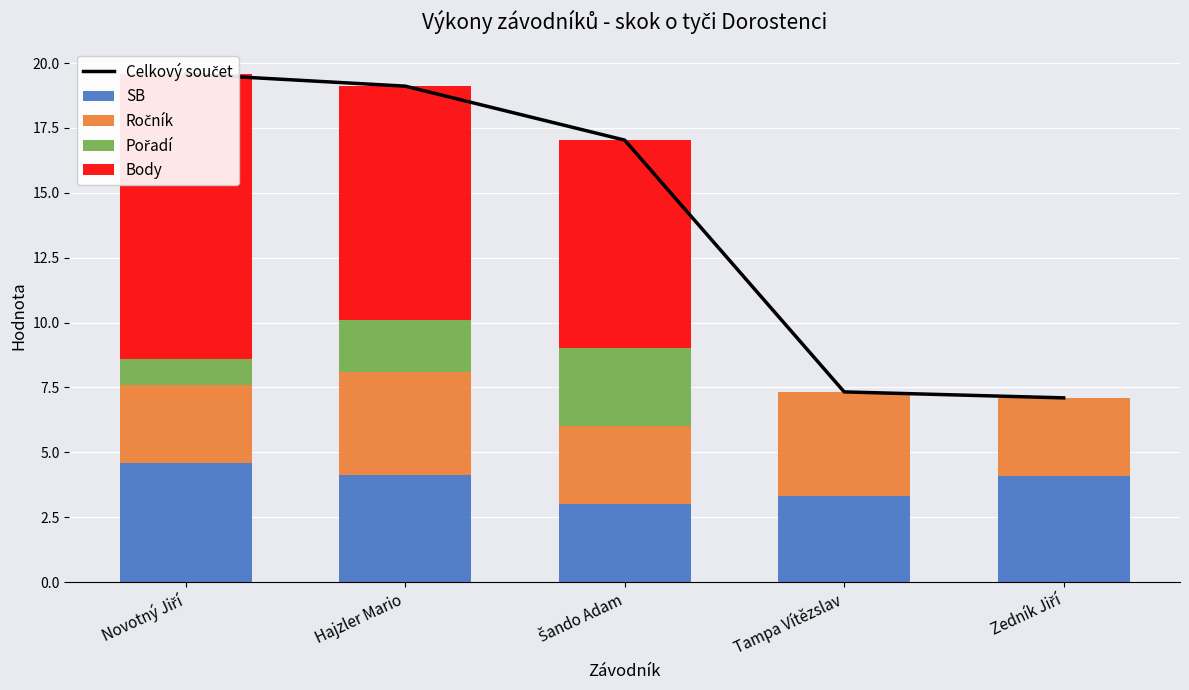

What is the value of the Ročník bar at the 3rd from the left?

3.0